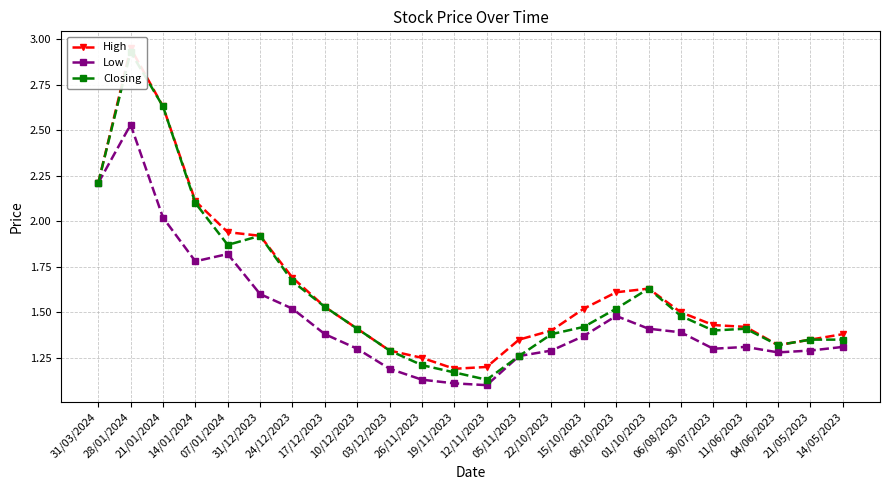

True or false: Closing and Low intersect in this chart.

False